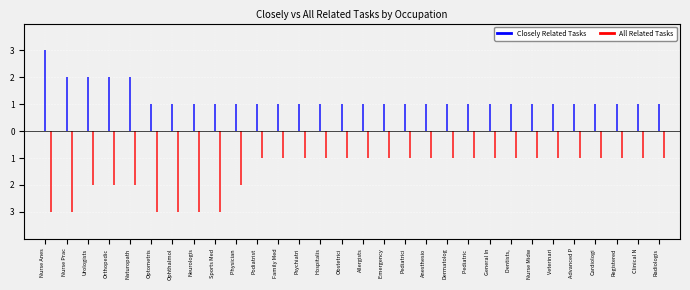

Rank the categories by Closely Related Tasks value from highest to lowest.

Nurse Anesthetists, Nurse Practitioners, Urologists, Orthopedic Surgeons, Naturopathic Physicians, Optometrists, Ophthalmologists, Neurologists, Sports Medicine Physicians, Physician Assistants, Podiatrists, Family Medicine Physicians, Psychiatrists, Hospitalists, Obstetricians and Gynecologists, Allergists and Immunologists, Emergency Medicine Physicians, Pediatricians, General, Anesthesiologists, Dermatologists, Pediatric Surgeons, General Internal Medicine Physicians, Dentists, General, Nurse Midwives, Veterinarians, Advanced Practice Psychiatric Nurses, Cardiologists, Registered Nurses, Clinical Nurse Specialists, Radiologists